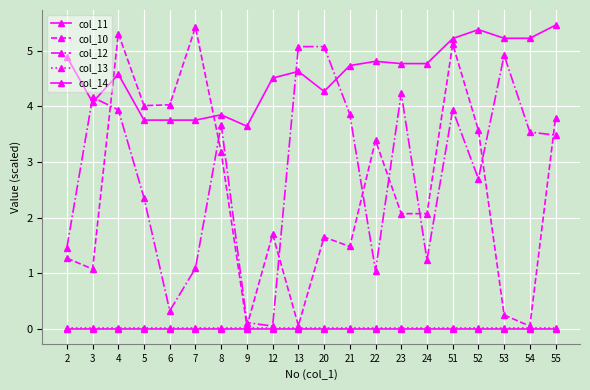

How many series are shown in this chart?

5